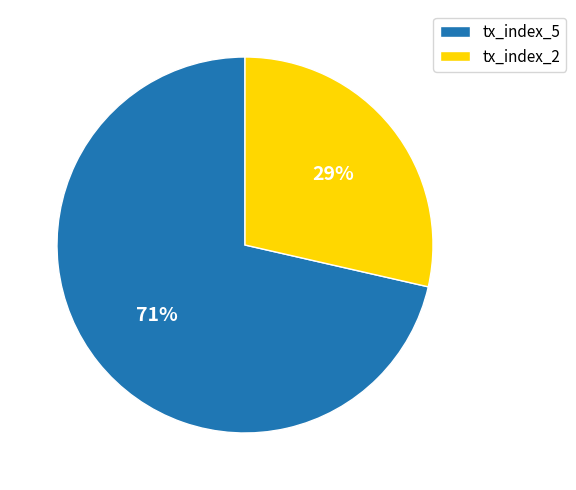

Is there any slice that represents more than half of the pie?

Yes